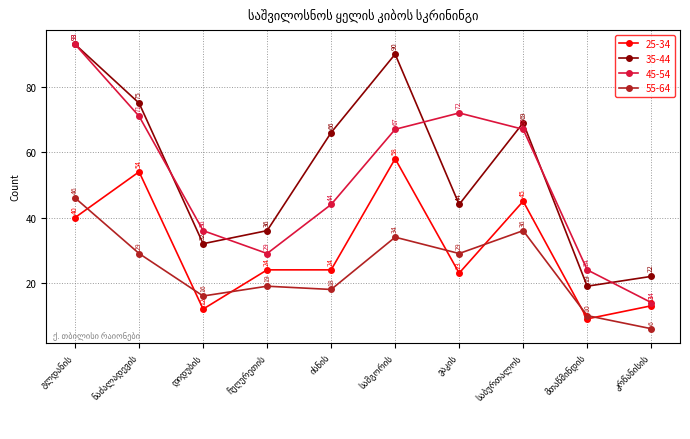

What is the minimum value for 55-64?

6